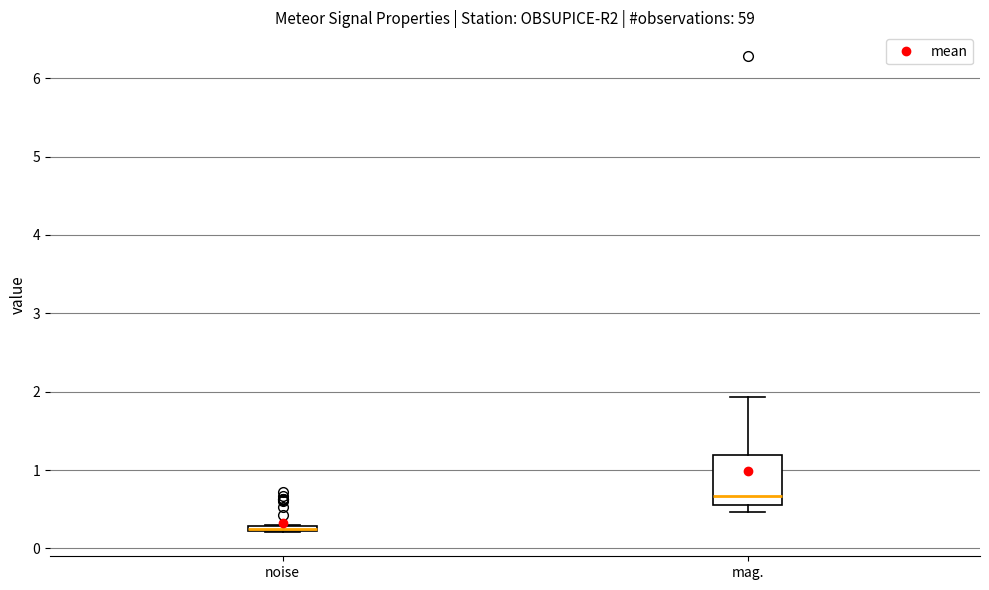

Where does the upper whisker of the box for mag. end on the y-axis? The values are not printed on the chart, so give them approximately, as read against the axis.

1.9